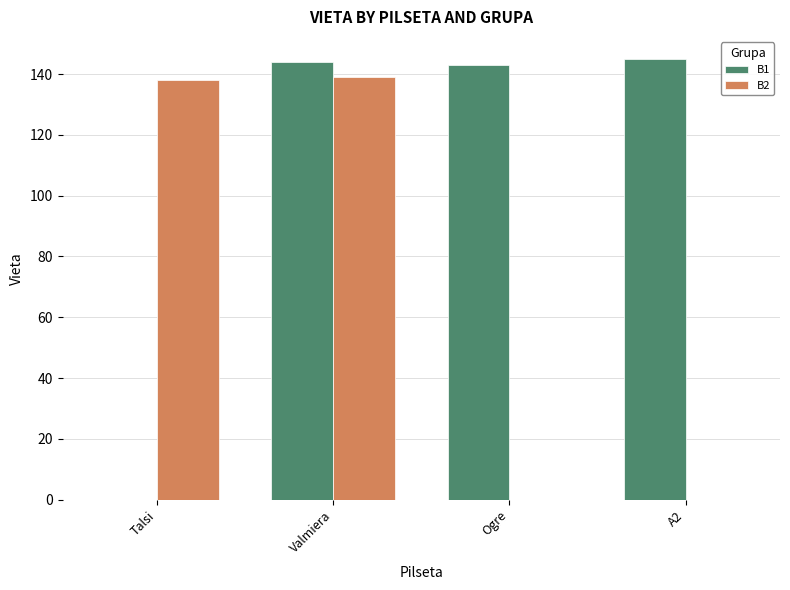

The B1 series shows 0 at Talsi. True or false?

True